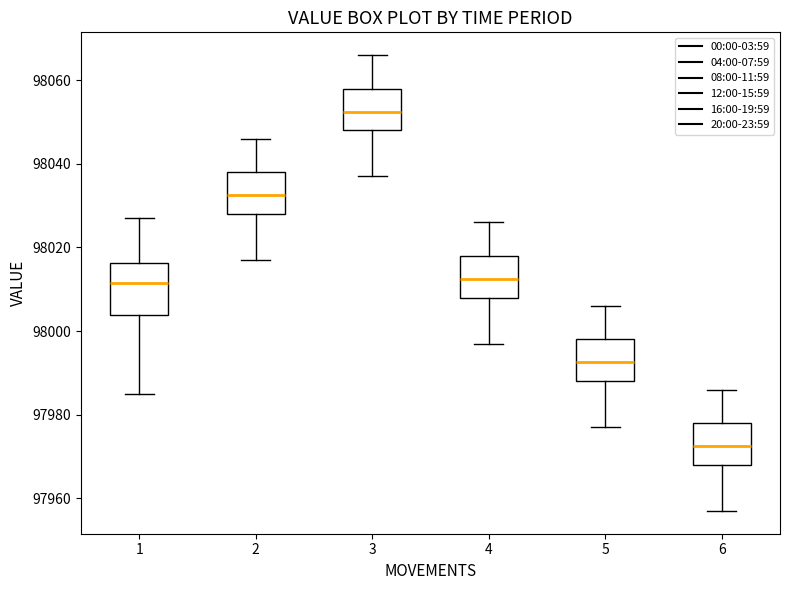

Comparing the boxes themselves (not the whiskers), which one is the tallest?

1